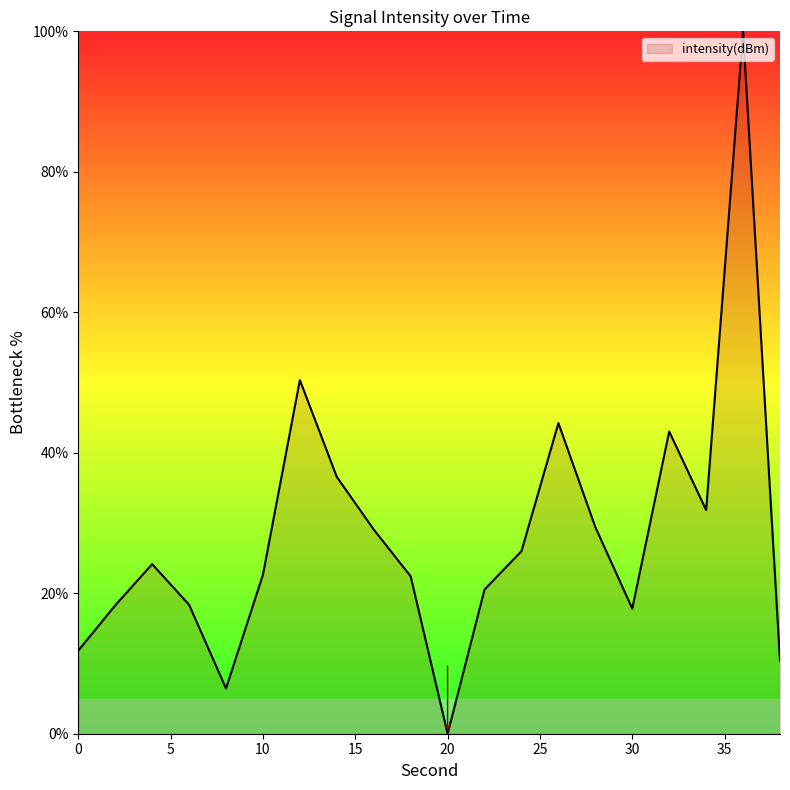

What is the greatest value displayed?

100.0